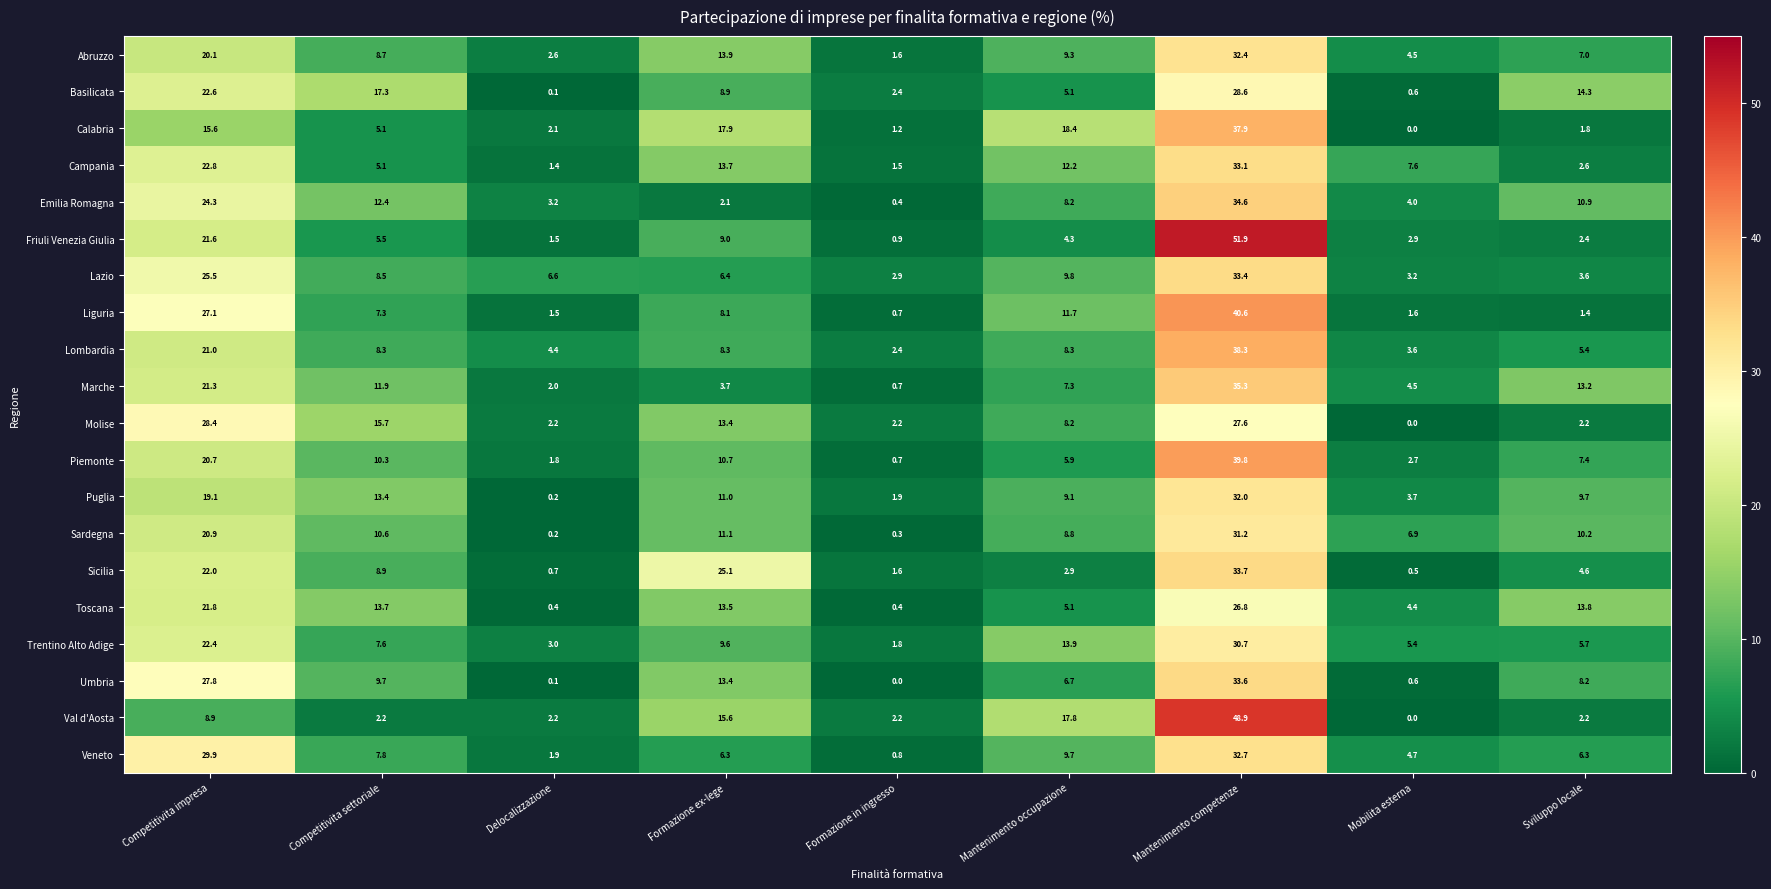

At which category does the chart reach its peak across all series?

Mantenimento competenze